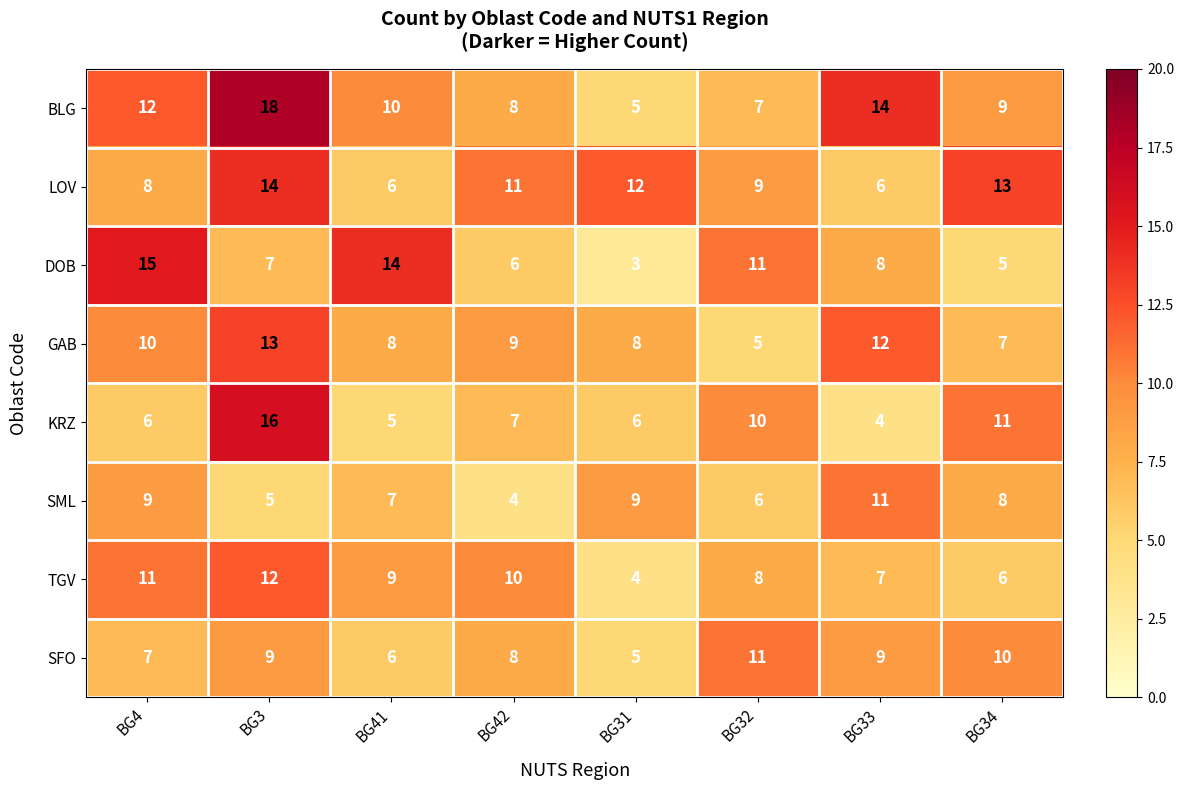

What is the difference between the maximum and minimum values in the DOB series?

12